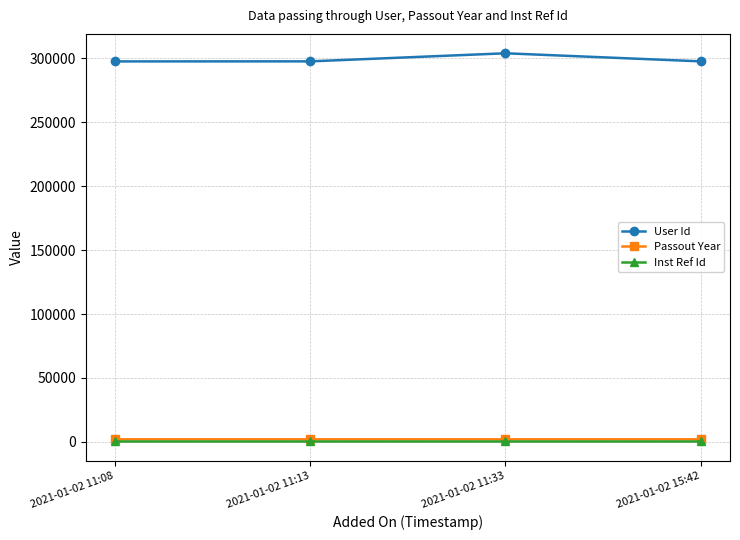

At how many categories does at least one series exceed 220338?

4